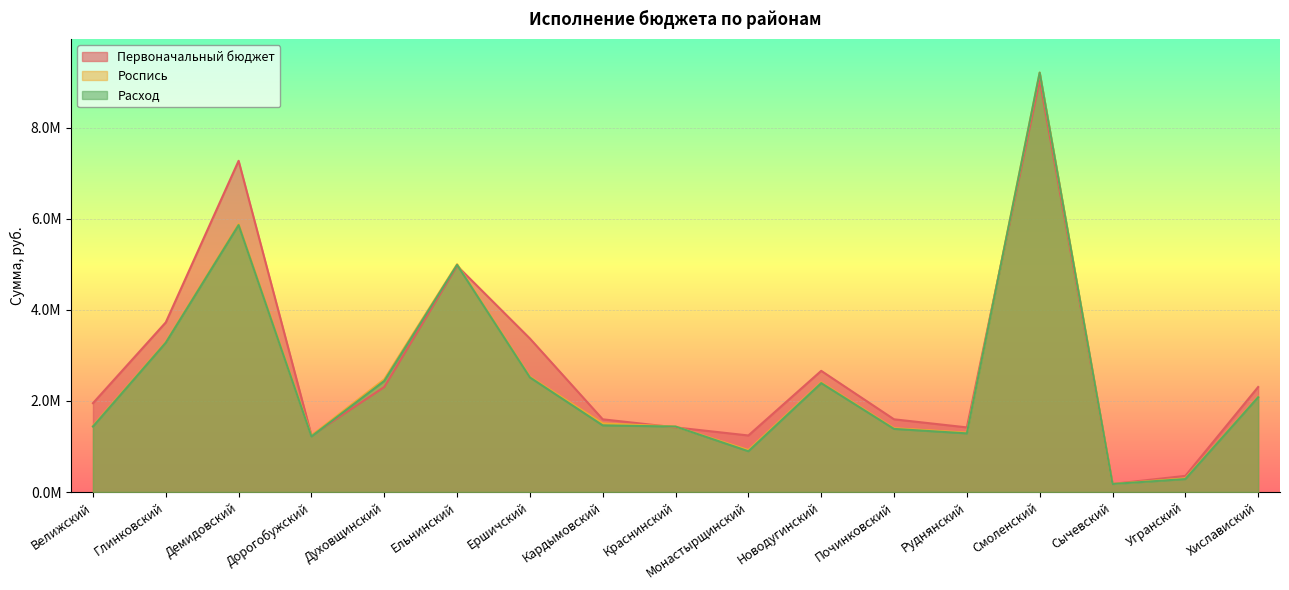

Does the chart display data point markers on the line(s)?

No